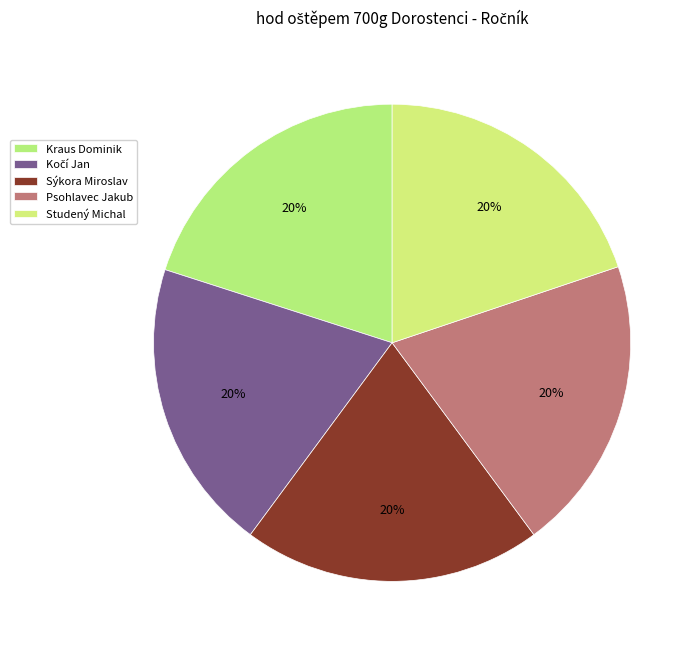

Count the number of slices in the pie.

5